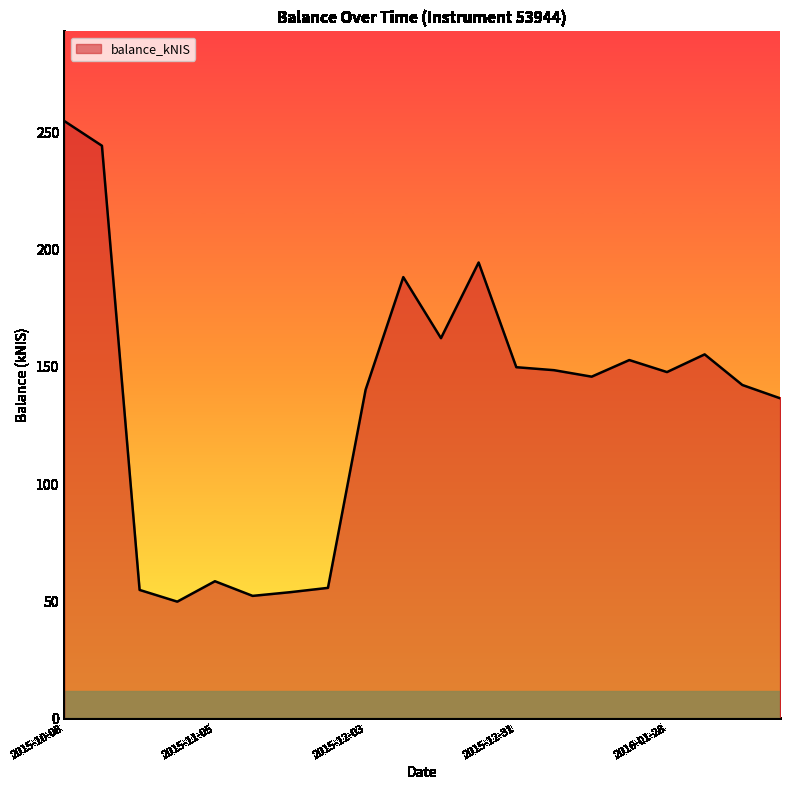

What is the difference between the second highest and second lowest values?

192.1